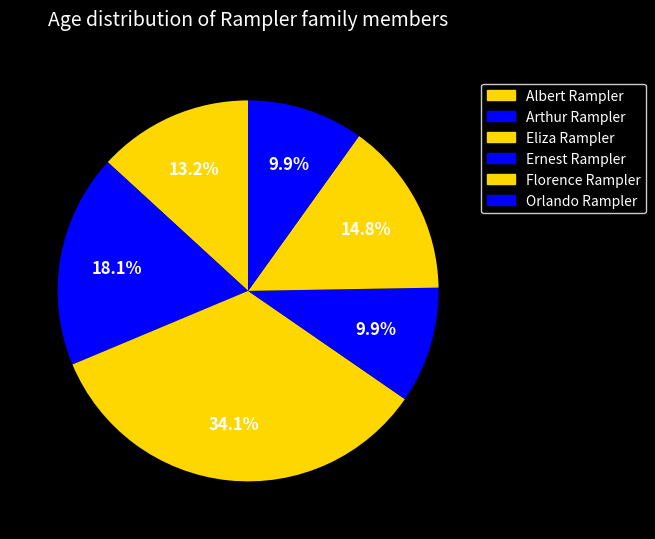

How many slices are in this pie chart?

6